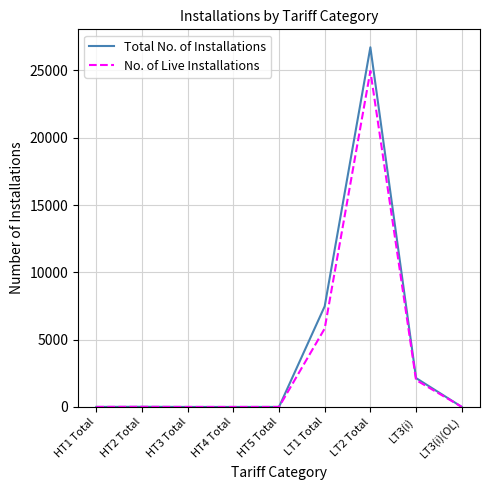

What is the sum of all Total No. of Installations values?

36359